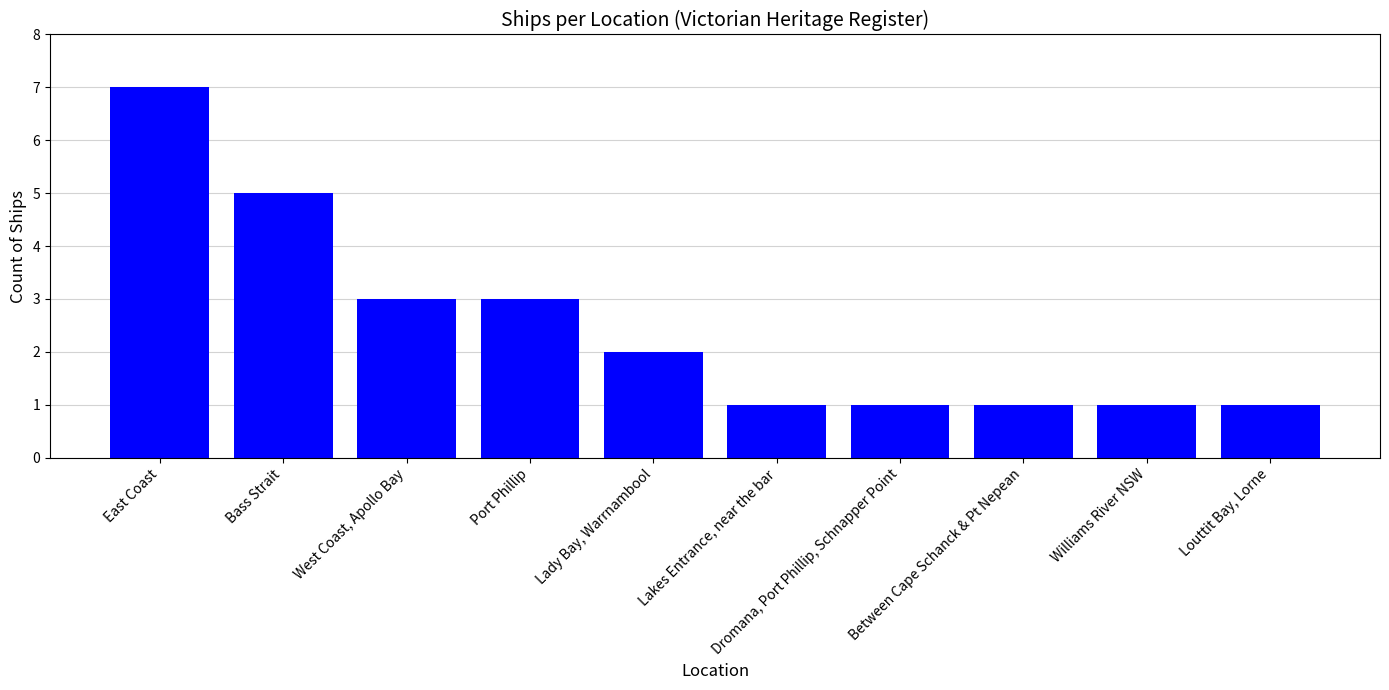

What is the difference between the second highest and minimum values?

4